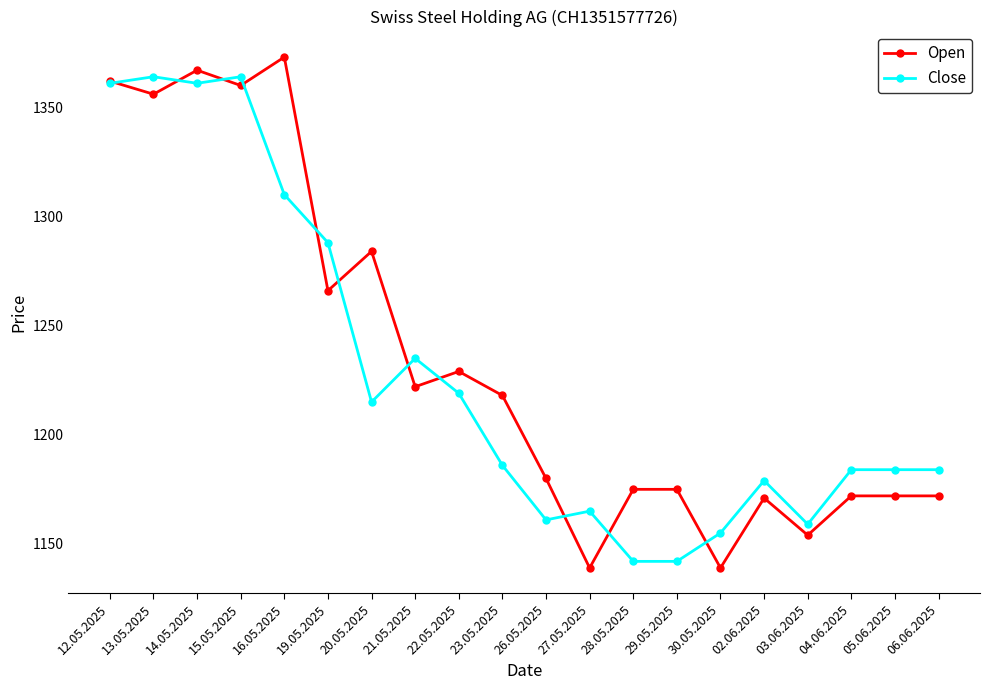

What is the greatest value displayed?

1373